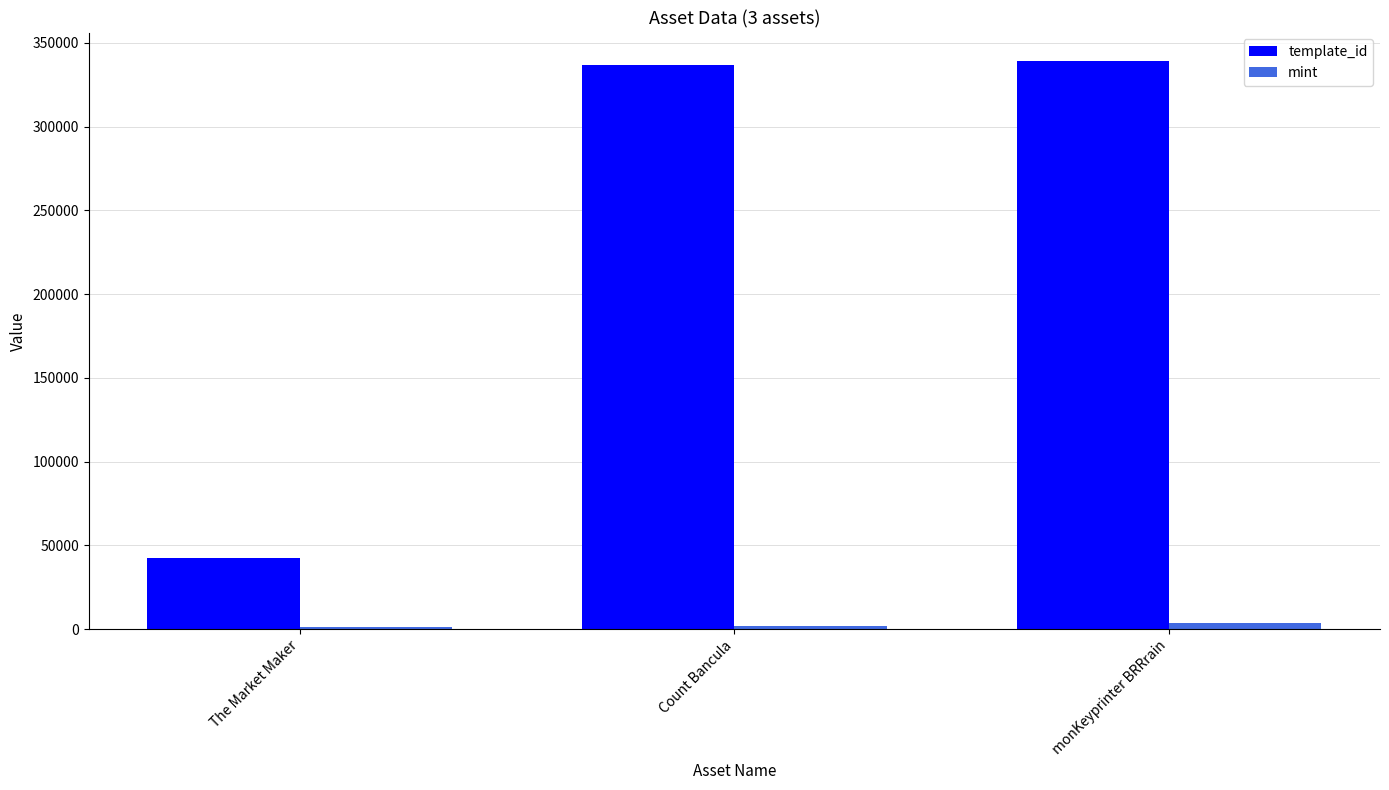

Between The Market Maker and monKeyprinter BRRrain, which series saw the biggest shift?

template_id